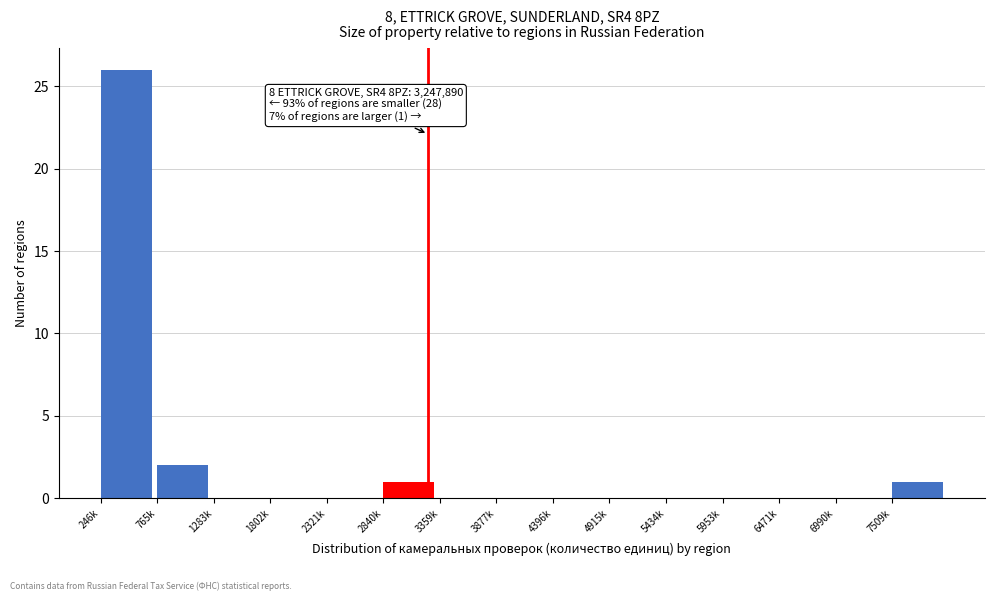

Reading right to left, what are all the values shown in this chart?

7509k=1	6990k=0	6471k=0	5953k=0	5434k=0	4915k=0	4396k=0	3877k=0	3359k=0	2840k=1	2321k=0	1802k=0	1283k=0	765k=2	246k=26